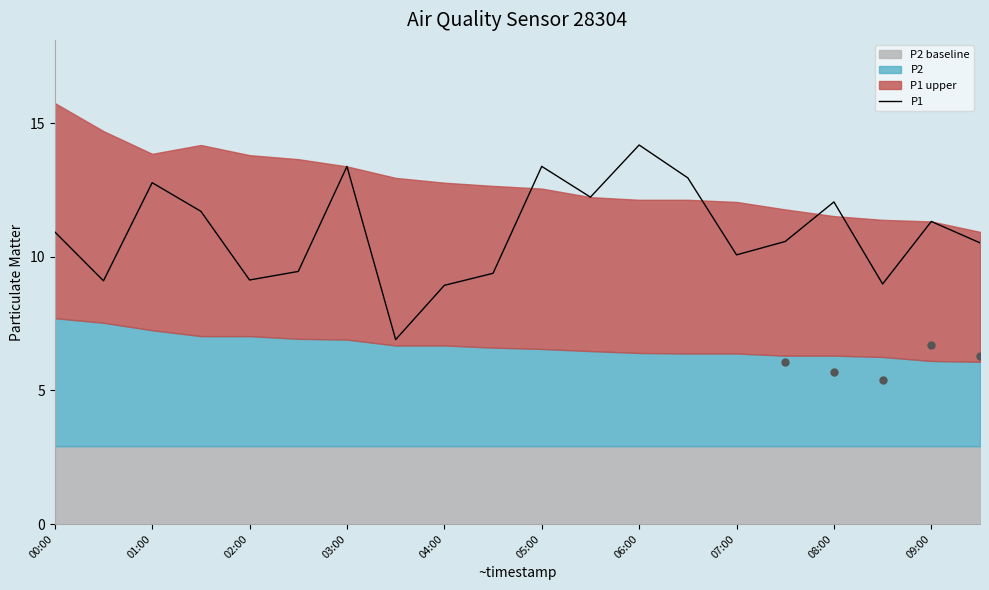

True or false: P1 has a value of 11.3 at 09:00.

True